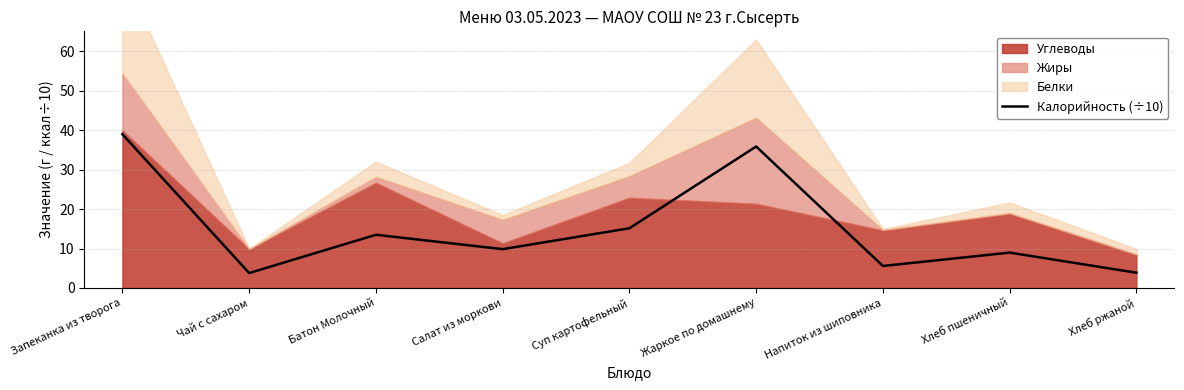

What is the difference between the maximum and minimum values?

35.1